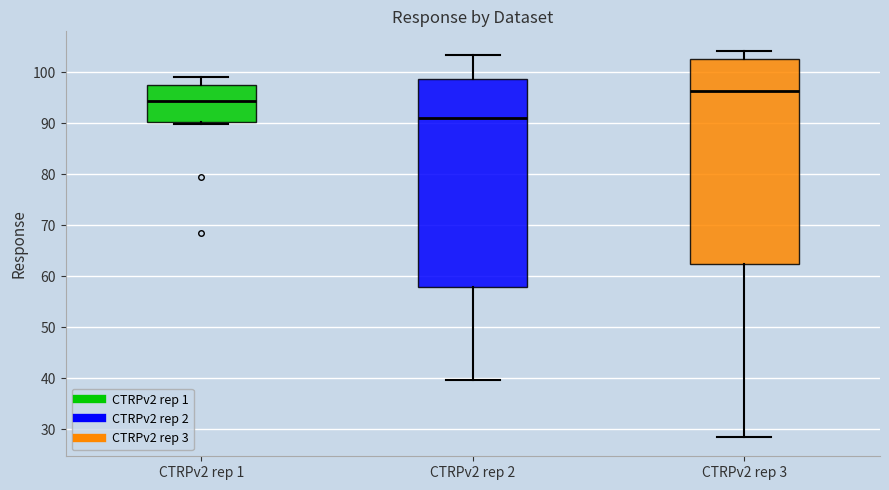

Where is the lower edge of the box for CTRPv2 rep 2 on the y-axis? The values are not printed on the chart, so give them approximately, as read against the axis.

58